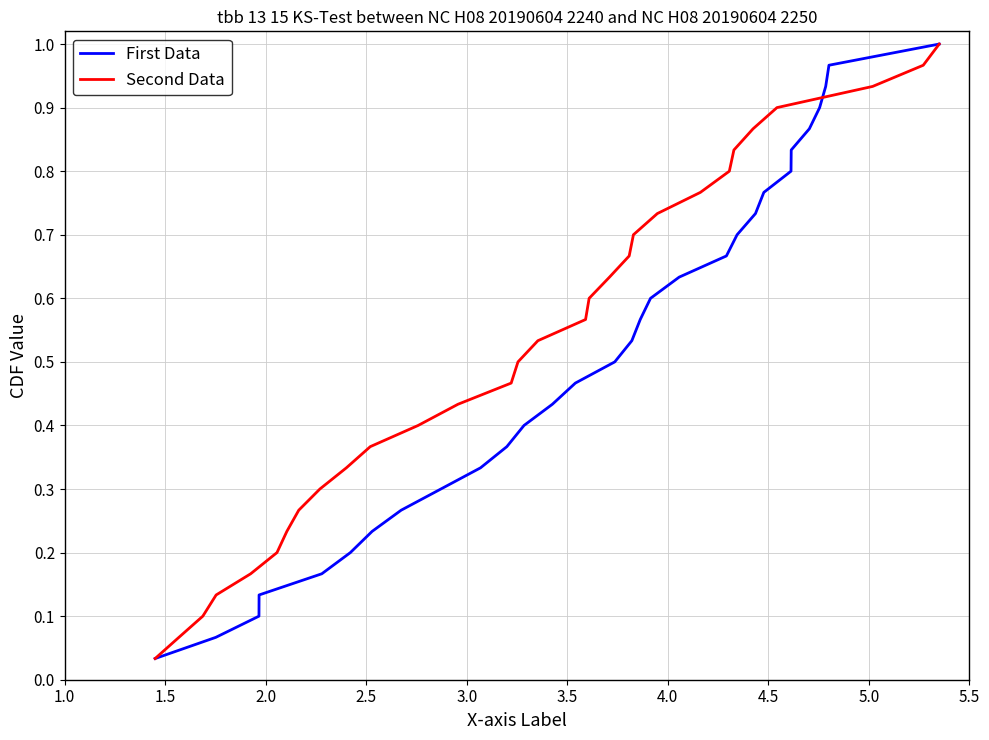

Is this an area chart (filled region under the line)?

No